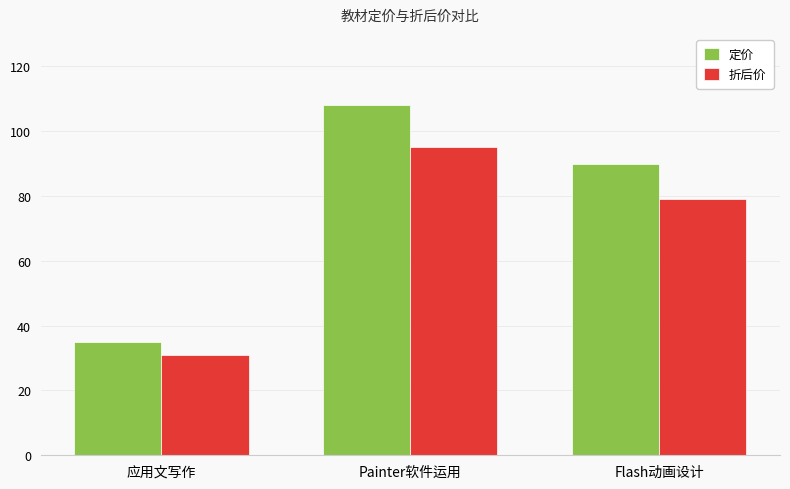

Rank the series by their average value, from highest to lowest.

定价, 折后价